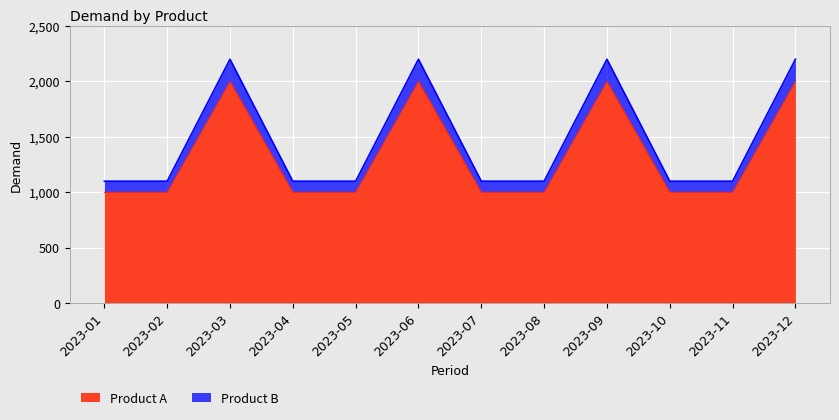

The value of Product A at 2023-03 is 2000. True or false?

True